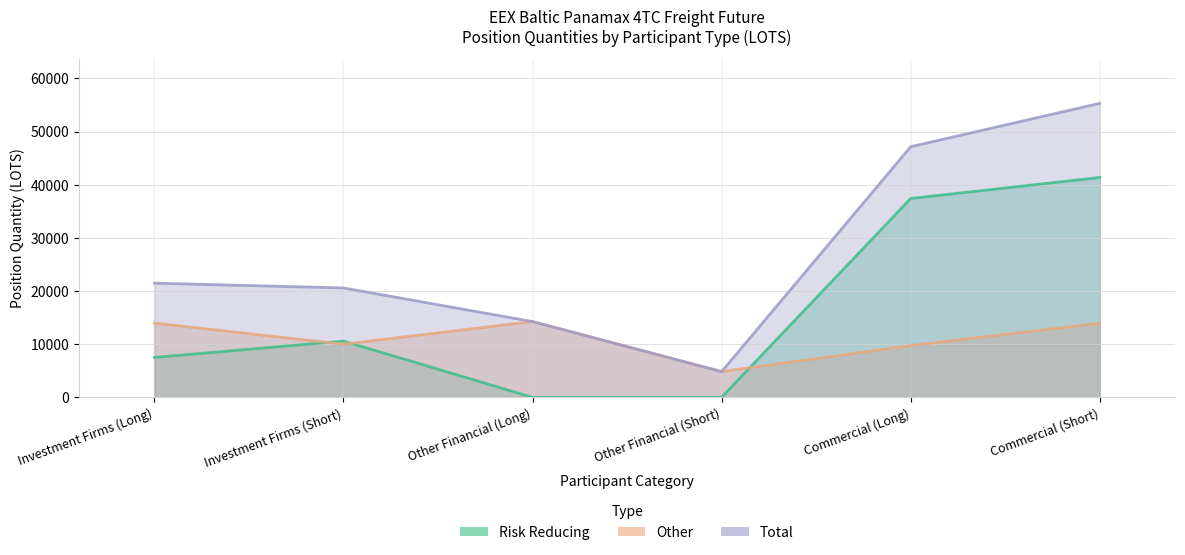

Where is Risk Reducing nearest to the value 20681?

Investment Firms (Short)